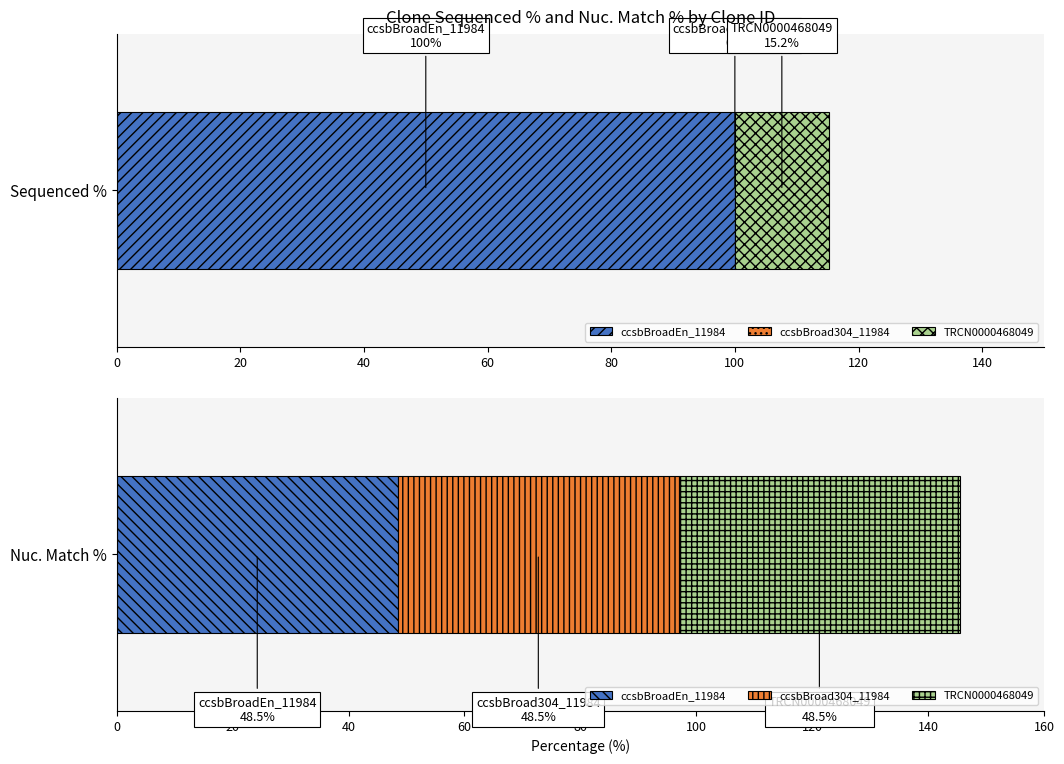

Rank the series by their maximum value, from highest to lowest.

Sequenced %, Nuc. Match %